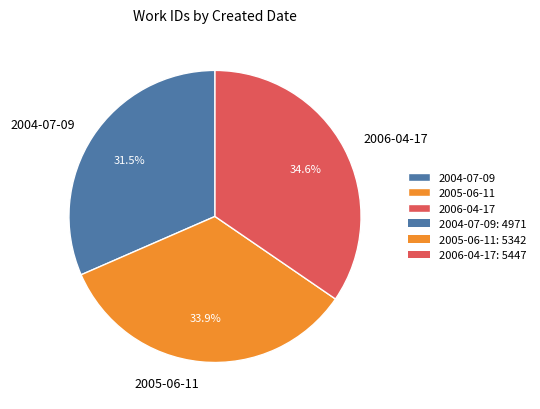

To the nearest percent, what is the combined percentage of 2006-04-17 and 2005-06-11?

68%